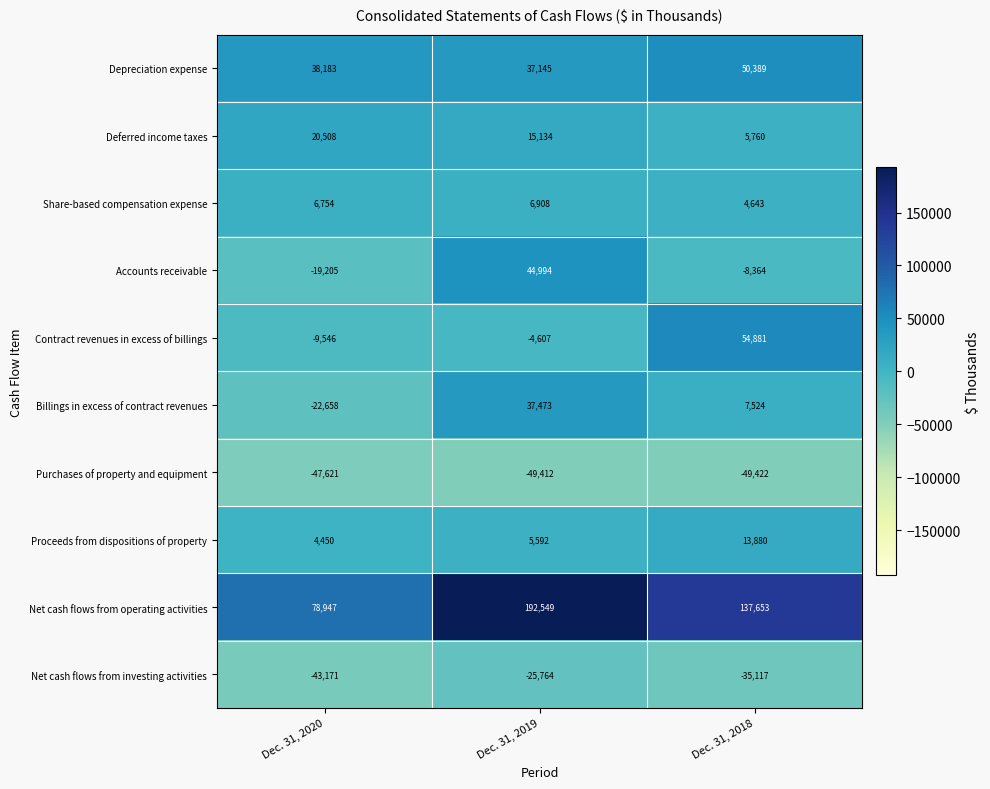

What is the greatest value displayed?

192549